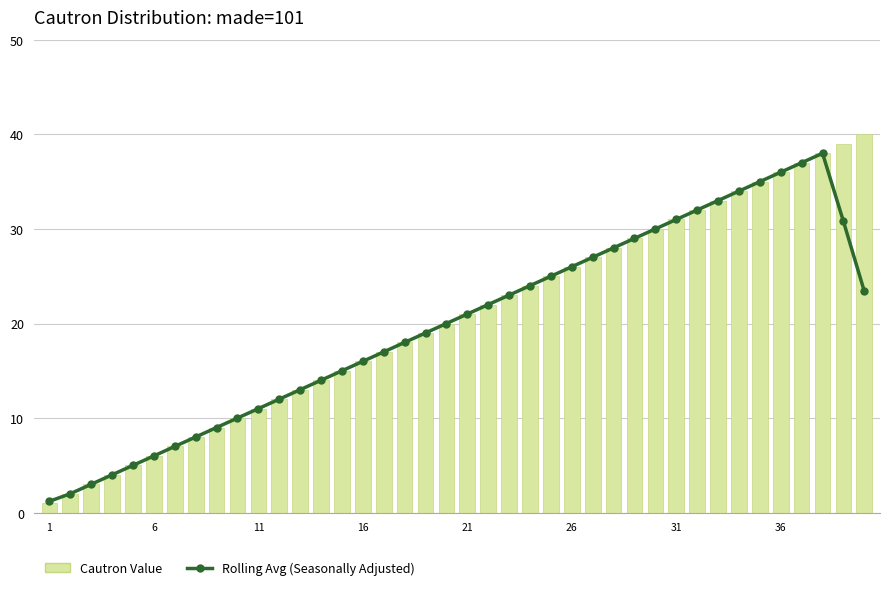

Which has a higher value, 9 or 38?

38